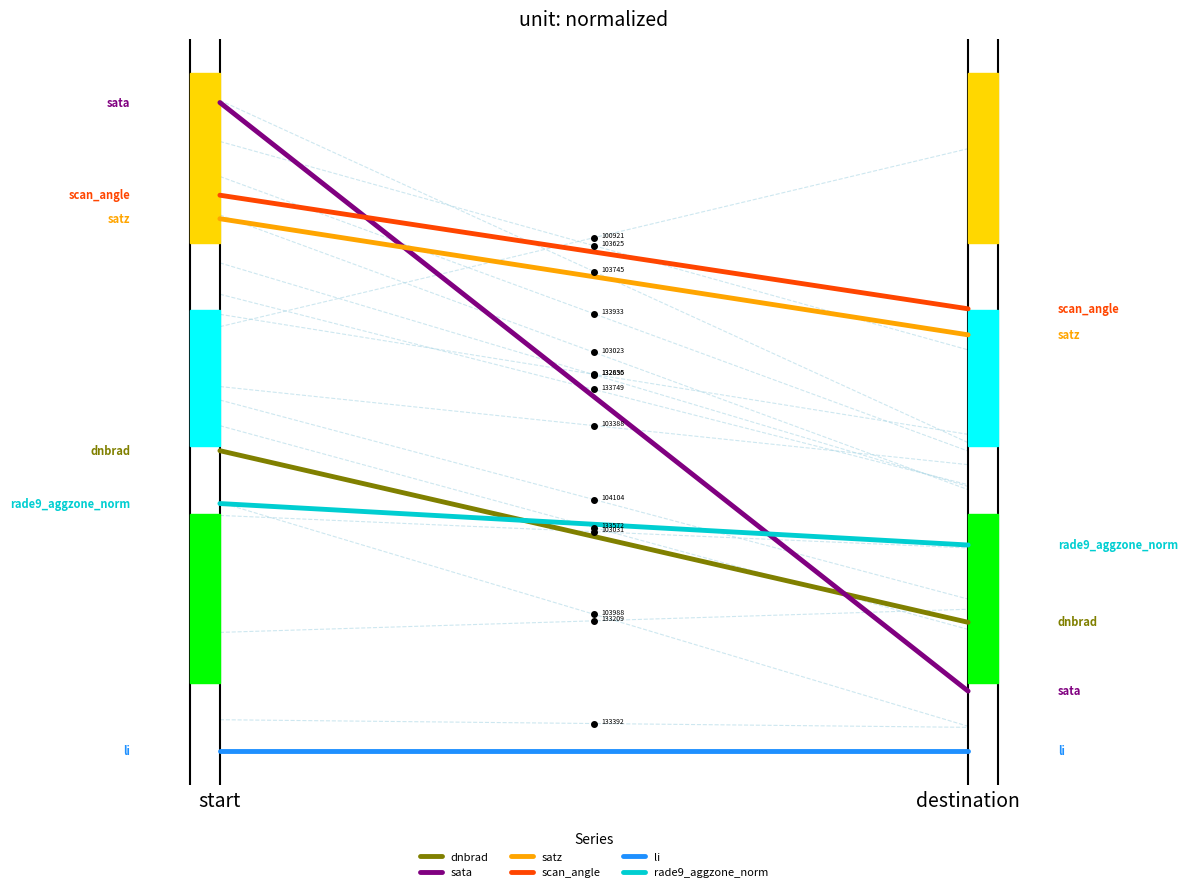

How many distinct data groups are displayed?

6